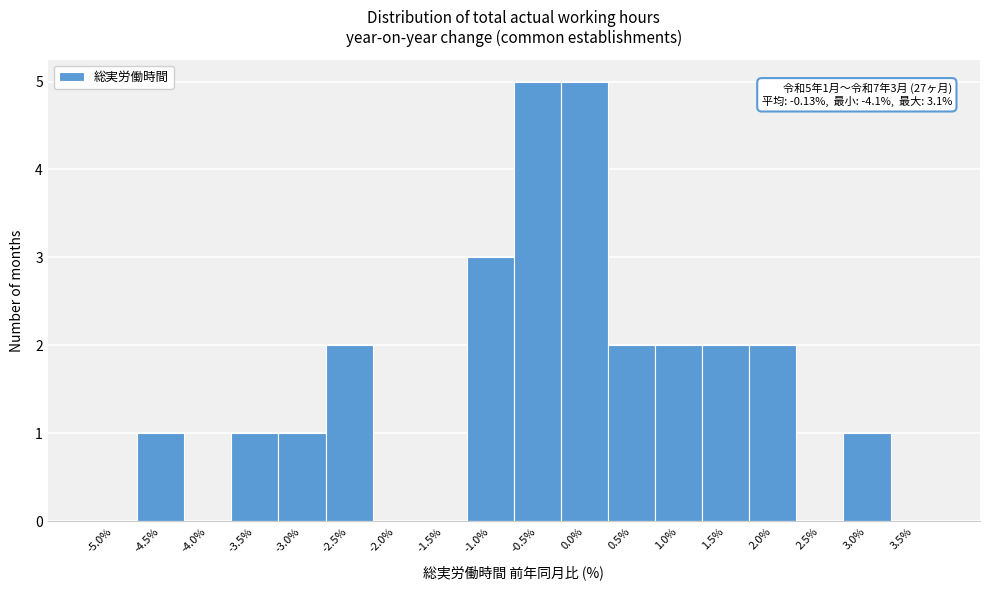

Reading left to right, what are all the values shown in this chart?

-5.0%=0	-4.5%=1	-4.0%=0	-3.5%=1	-3.0%=1	-2.5%=2	-2.0%=0	-1.5%=0	-1.0%=3	-0.5%=5	0.0%=5	0.5%=2	1.0%=2	1.5%=2	2.0%=2	2.5%=0	3.0%=1	3.5%=0